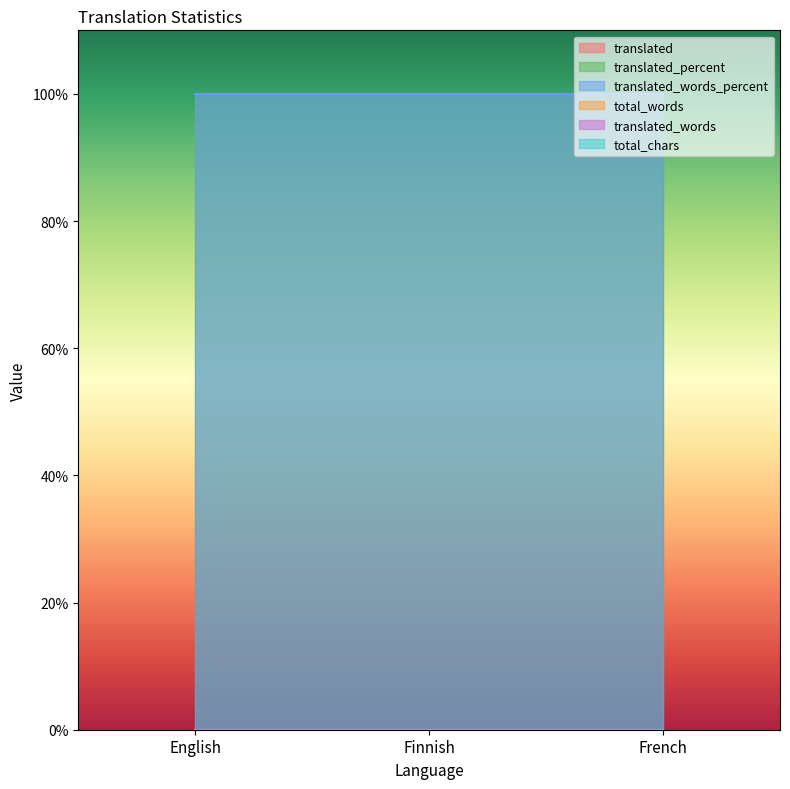

Reading left to right, transcribe all the data shown in this chart.

translated: English=0	Finnish=0	French=0
translated_percent: English=100	Finnish=100	French=100
translated_words_percent: English=100	Finnish=100	French=100
total_words: English=0	Finnish=0	French=0
translated_words: English=0	Finnish=0	French=0
total_chars: English=0	Finnish=0	French=0